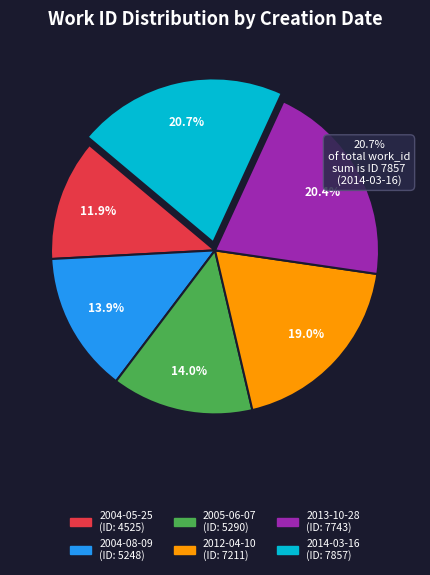

How many segments does this pie chart have?

6